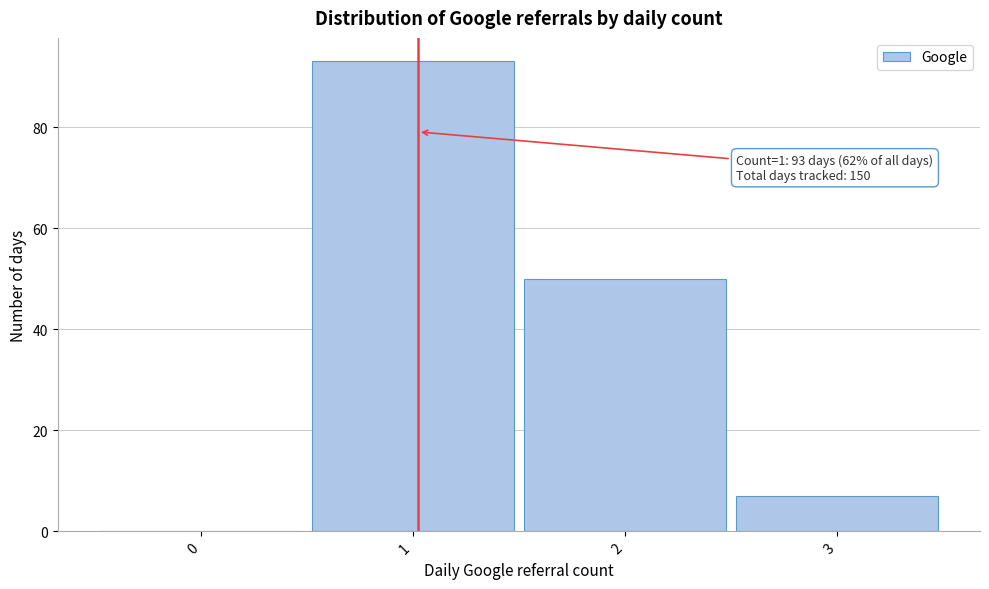

Reading left to right, transcribe all the data shown in this chart.

0=0	1=93	2=50	3=7